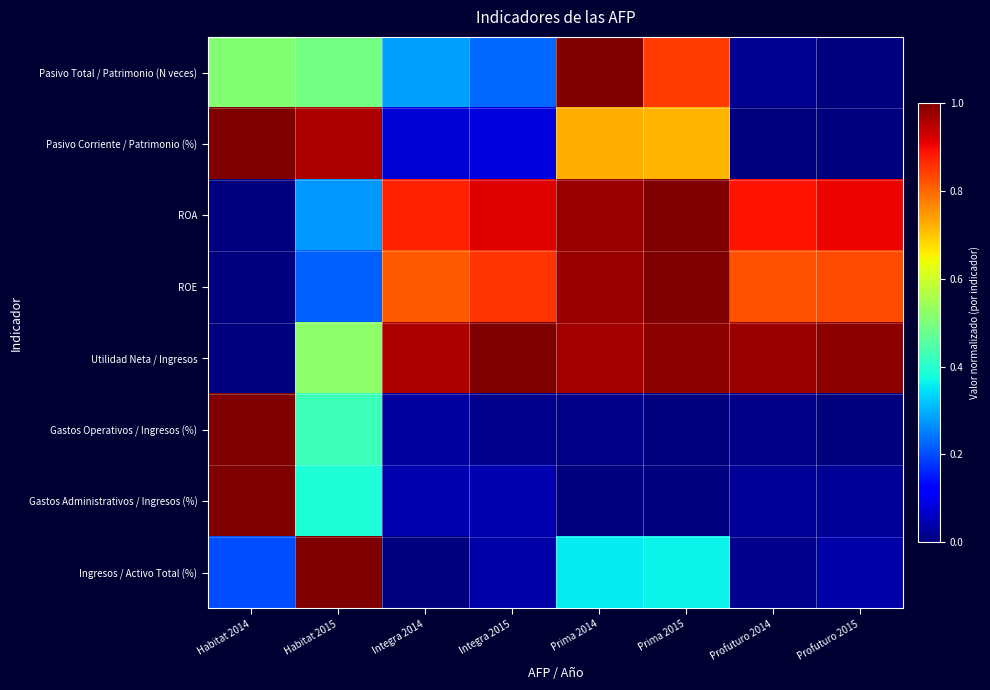

Which category has the lowest value across all series?

Profuturo 2015